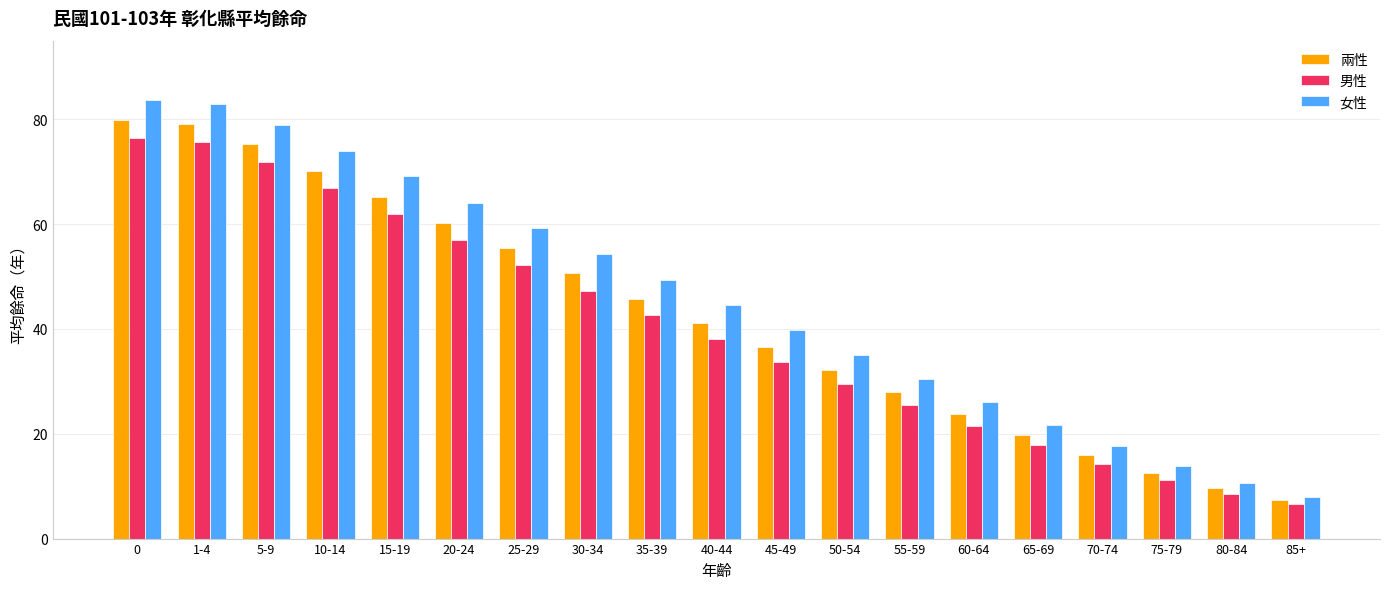

At how many categories does at least one series exceed 61?

6